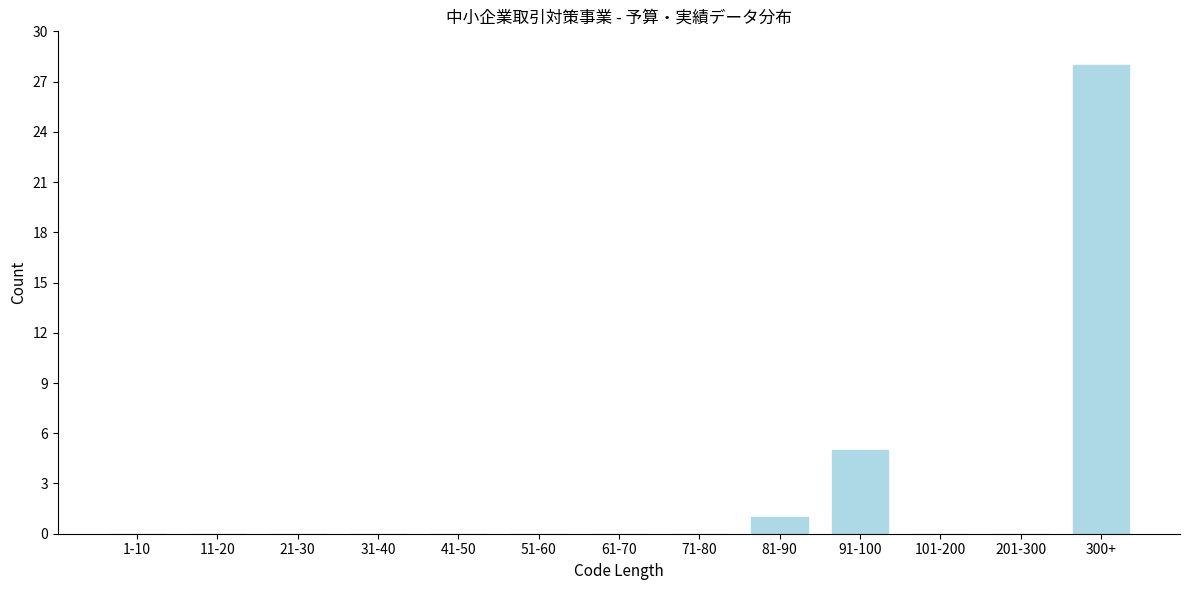

Reading left to right, what are all the values shown in this chart?

1-10=0	11-20=0	21-30=0	31-40=0	41-50=0	51-60=0	61-70=0	71-80=0	81-90=1	91-100=5	101-200=0	201-300=0	300+=28